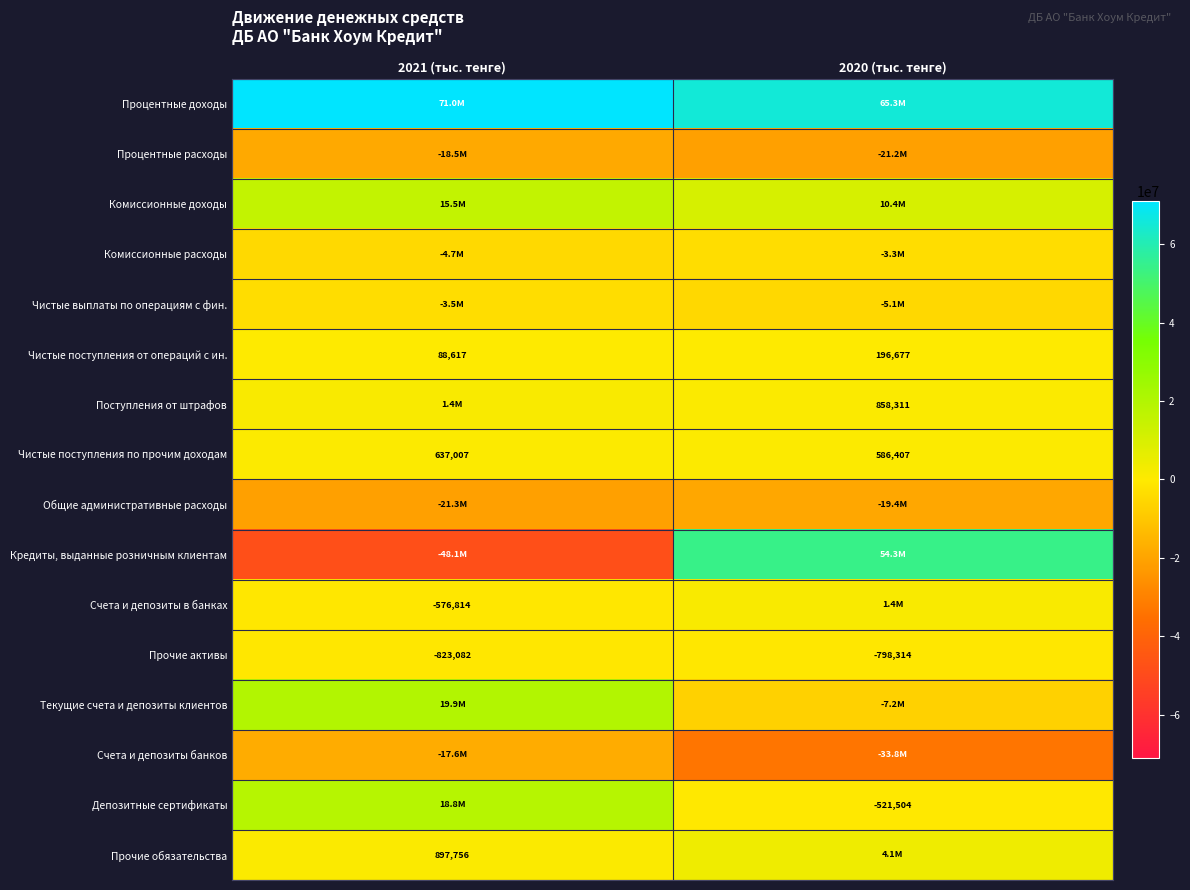

What is the difference between the Чистые поступления от операций с ин. values at 2021 (тыс. тенге) and 2020 (тыс. тенге)?

108060